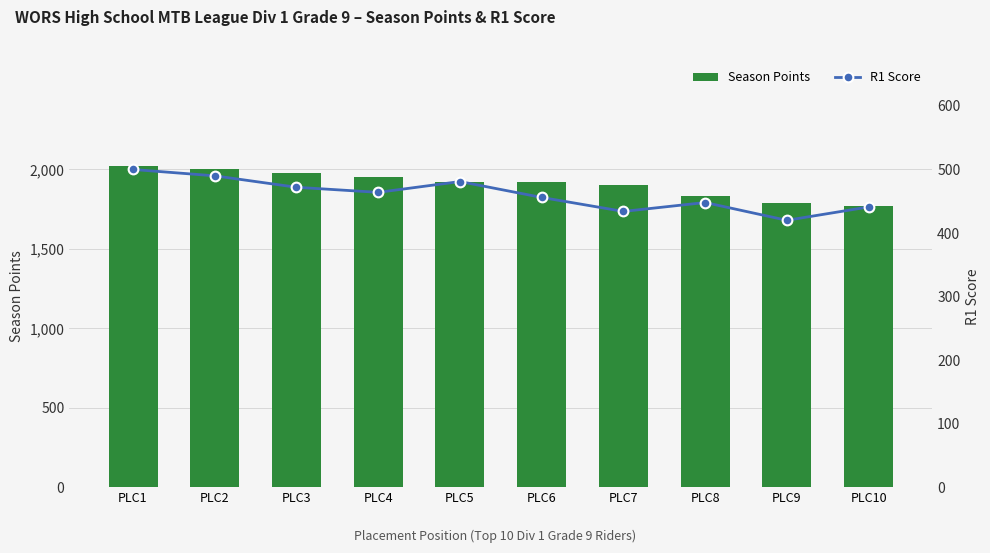

At how many categories does at least one series exceed 1531?

10